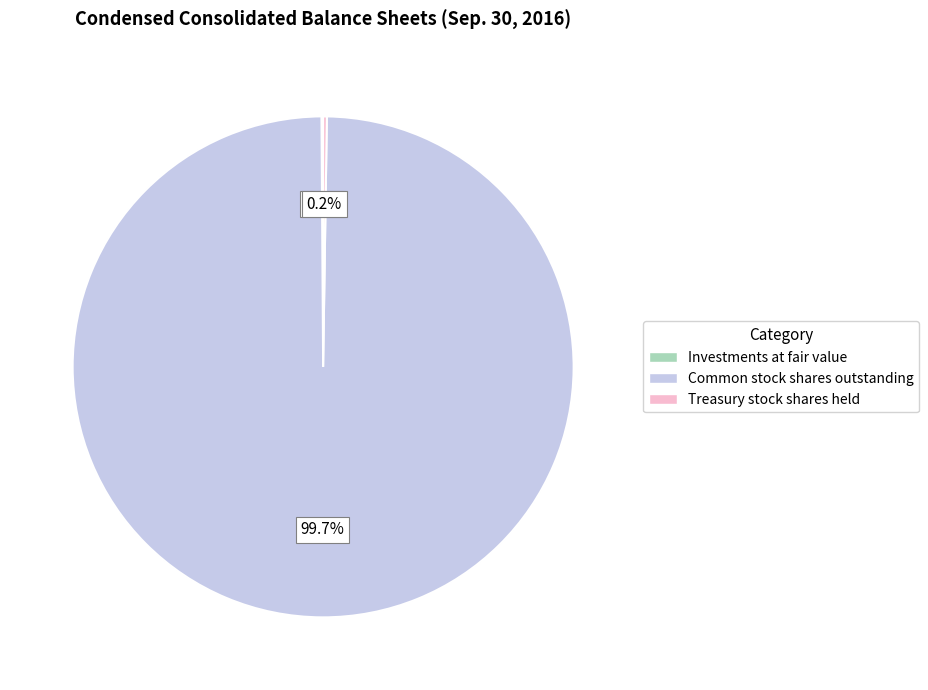

Which slice is the largest?

Common stock shares outstanding